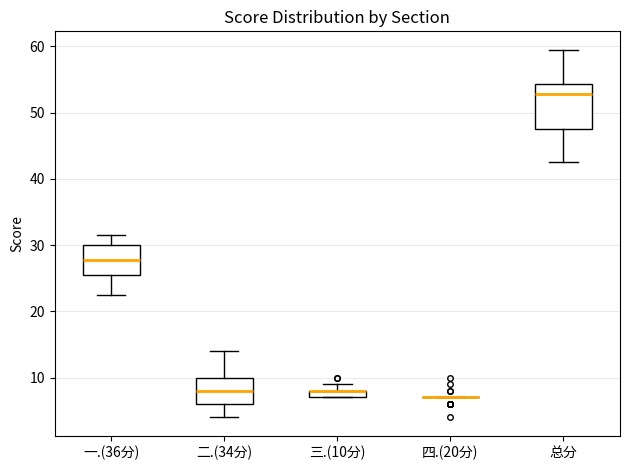

Where is the lower edge of the box for 三.(10分) on the y-axis? The values are not printed on the chart, so give them approximately, as read against the axis.

7